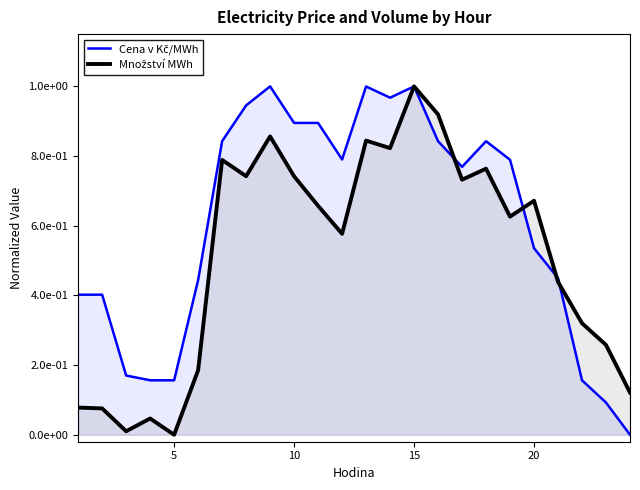

Does the chart have visible grid lines?

No